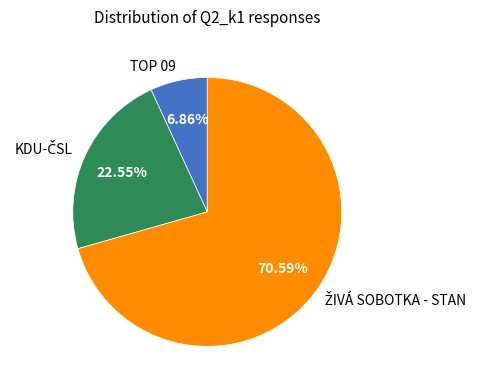

Which category has the smallest portion of the pie?

TOP 09